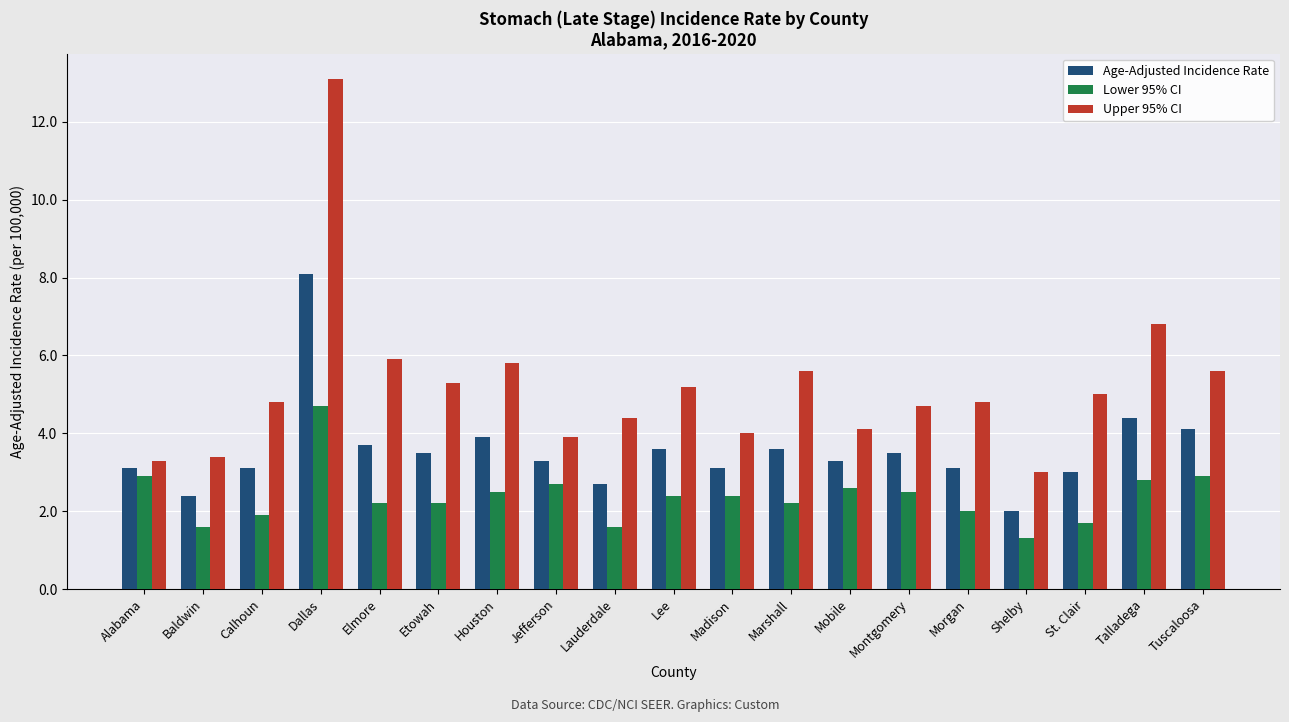

Which series has the largest range (max minus min)?

Upper 95% CI